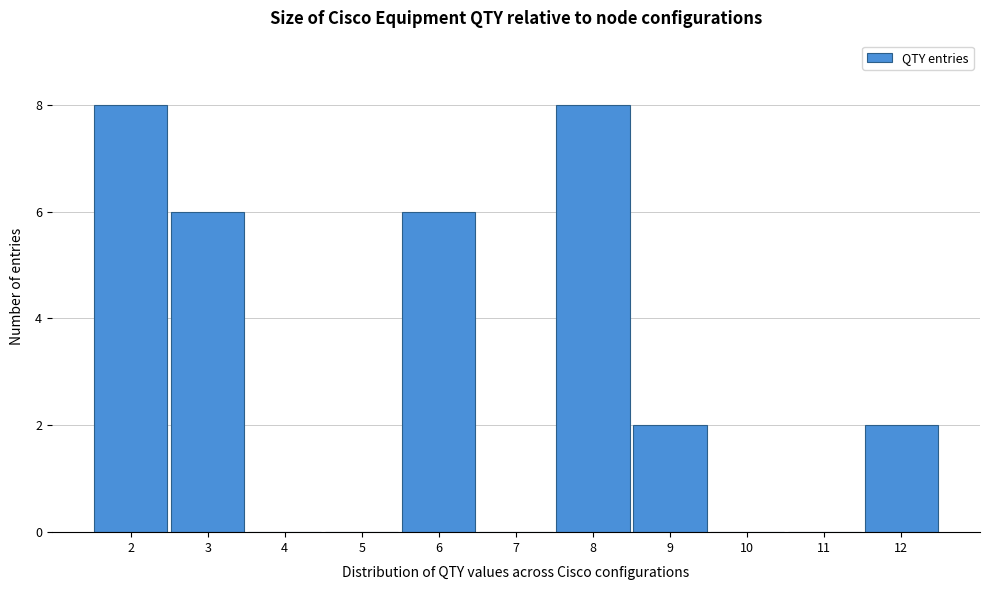

Reading left to right, transcribe this chart: for each bar, give the range it covers on the x-axis and its height. The values are not printed on the chart, so give them approximately, as read against the axis.

1.5 to 2.5: 8
2.5 to 3.5: 6
3.5 to 4.5: 0
4.5 to 5.5: 0
5.5 to 6.5: 6
6.5 to 7.5: 0
7.5 to 8.5: 8
8.5 to 9.5: 2
9.5 to 10.5: 0
10.5 to 11.5: 0
11.5 to 12.5: 2